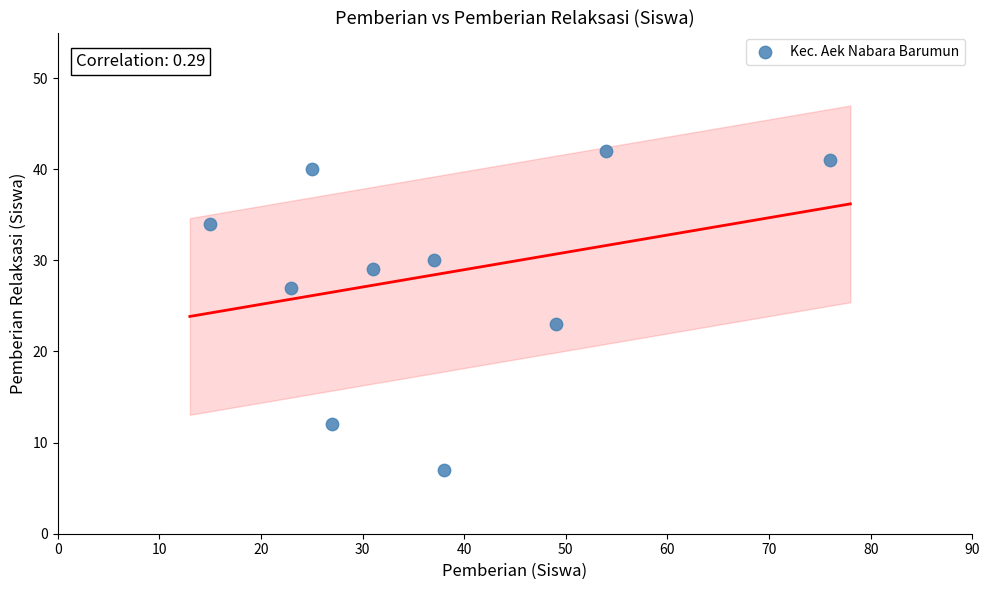

What Y value in the scatter plot is closest to 24?

23